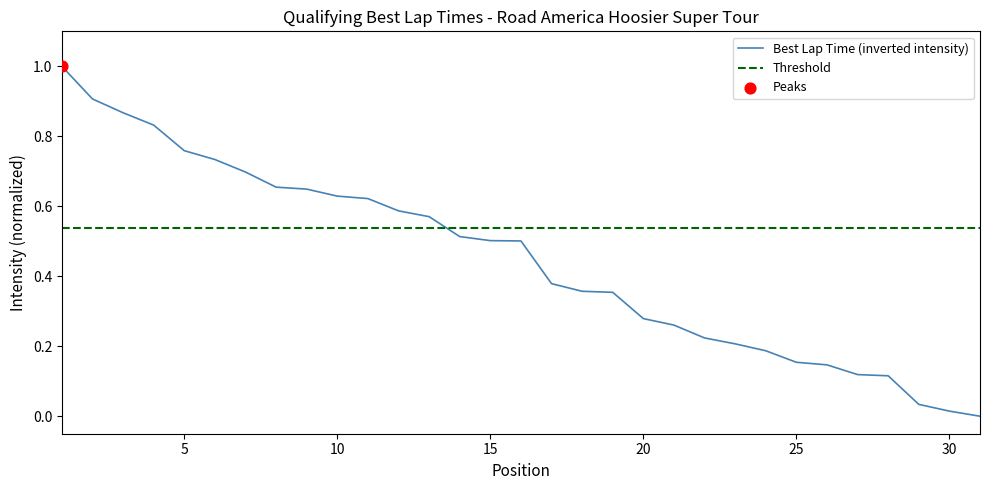

Between 14 and 21, which is larger?

14